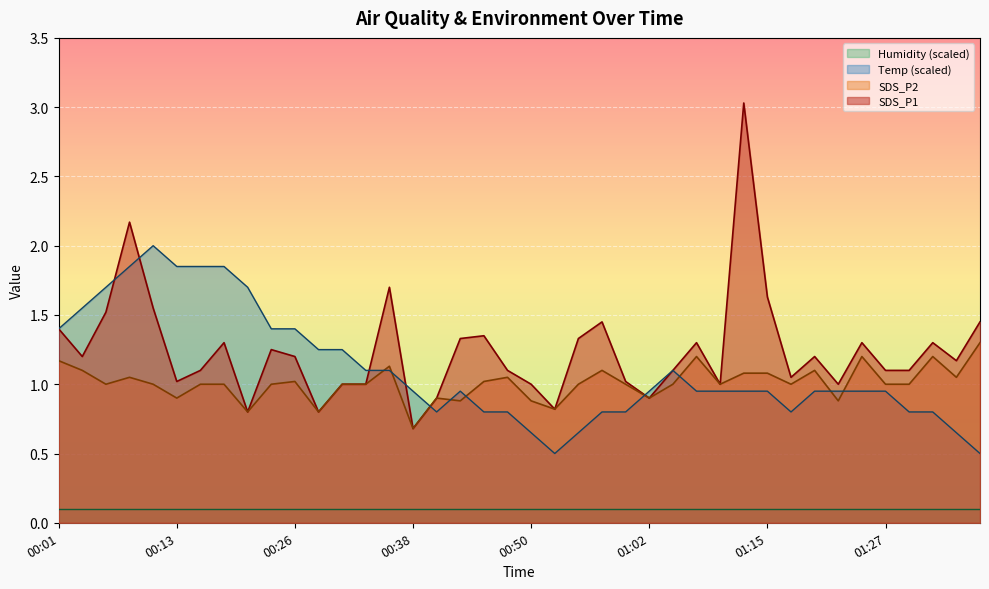

Which series has the widest spread of values?

SDS_P1